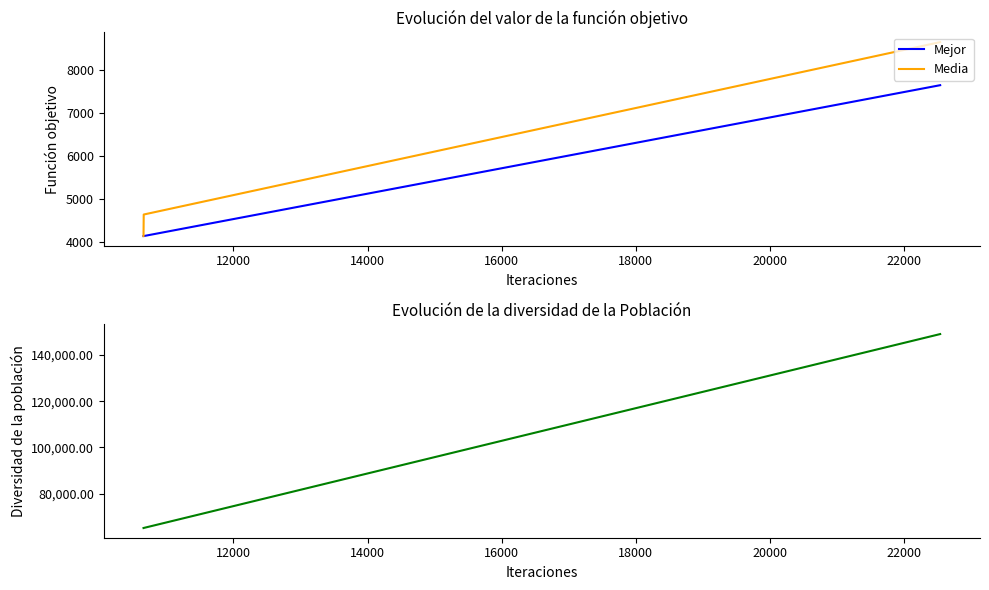

What is the highest value of the Mejor series?

7643